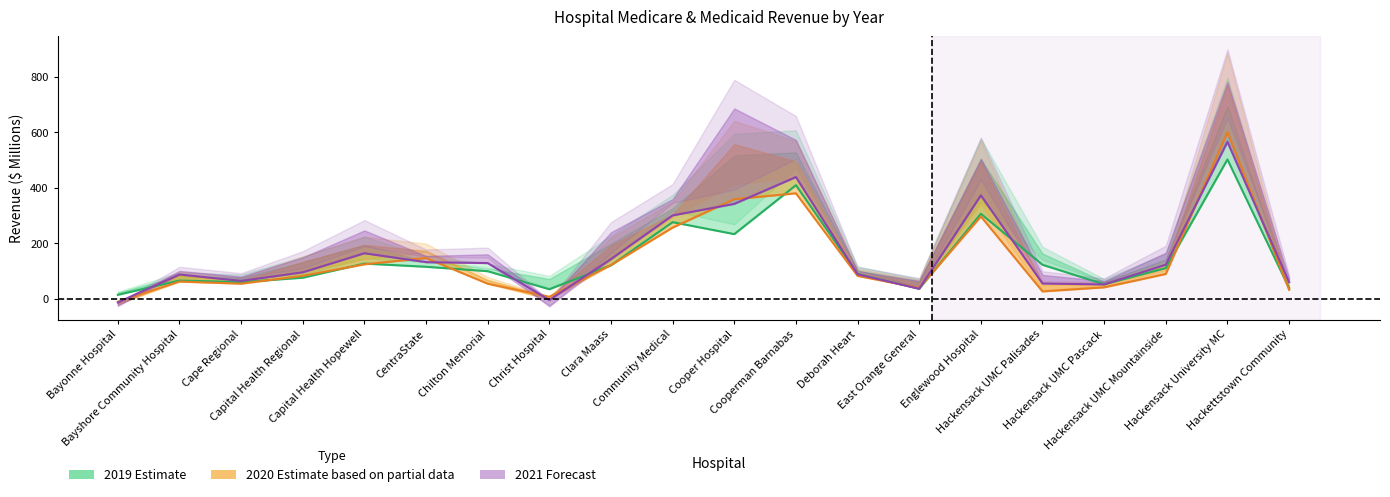

What is the difference between the highest and lowest values at Chilton Memorial?

74.3